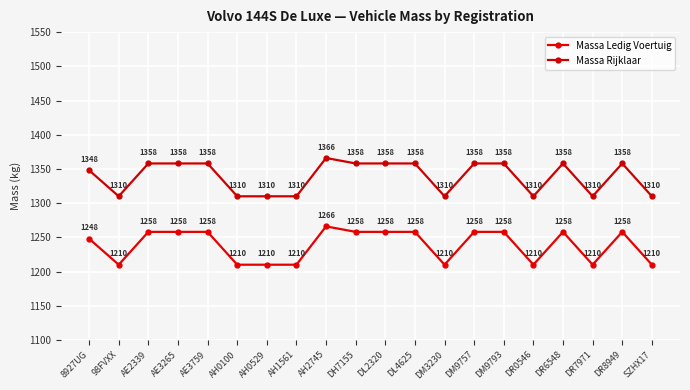

True or false: Massa Ledig Voertuig and Massa Rijklaar cross at least once.

False